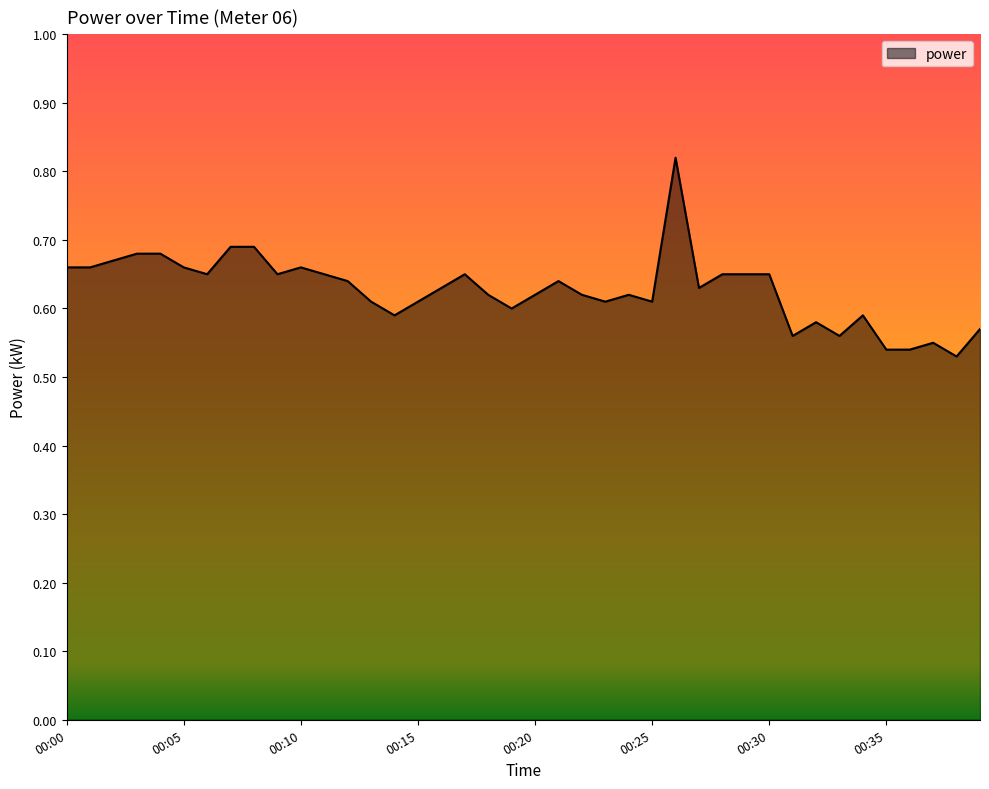

What is the difference between the second highest and minimum values?

0.2